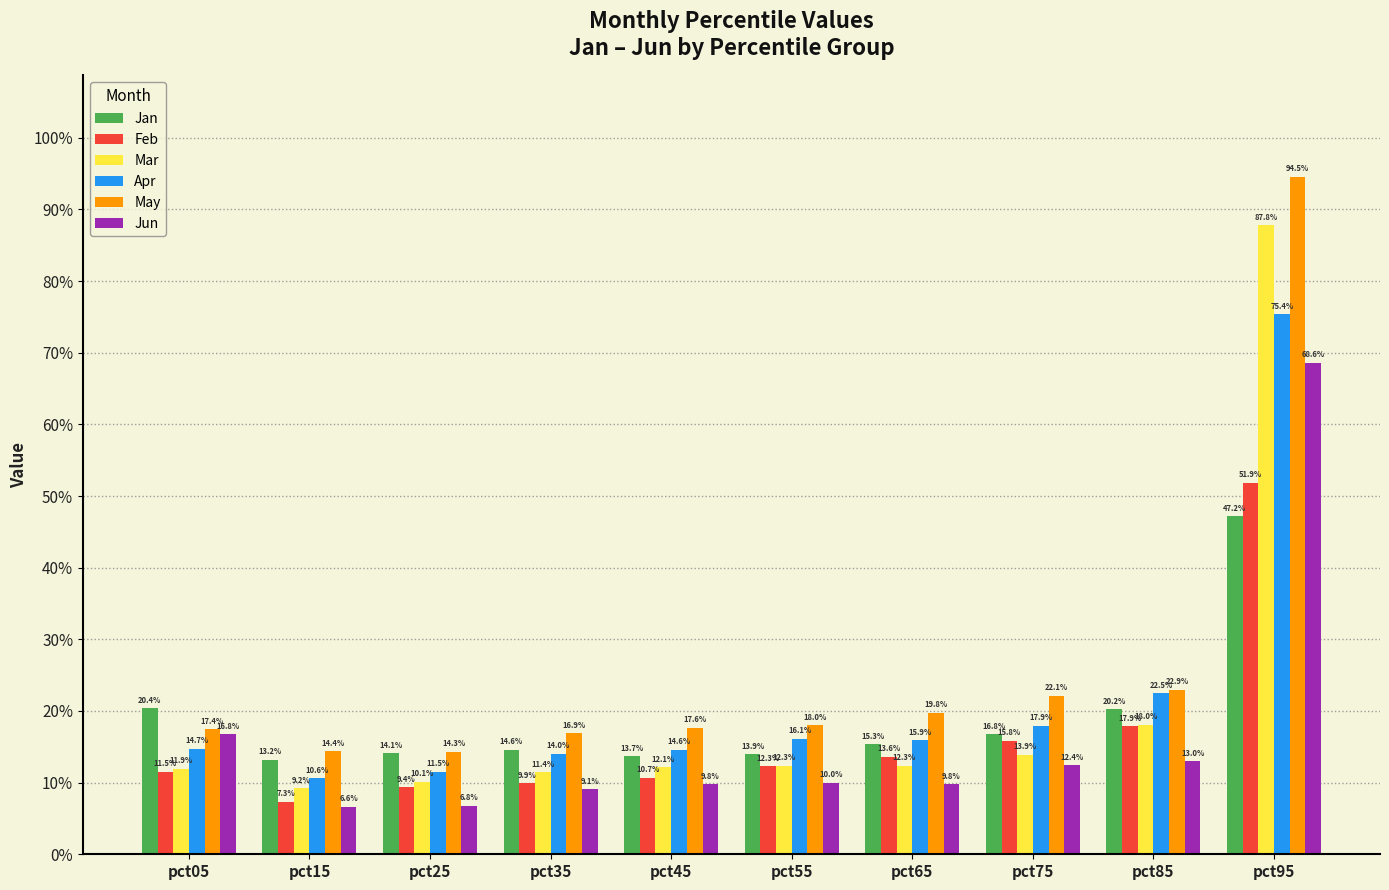

What are all the series names shown in the legend?

Jan, Feb, Mar, Apr, May, Jun